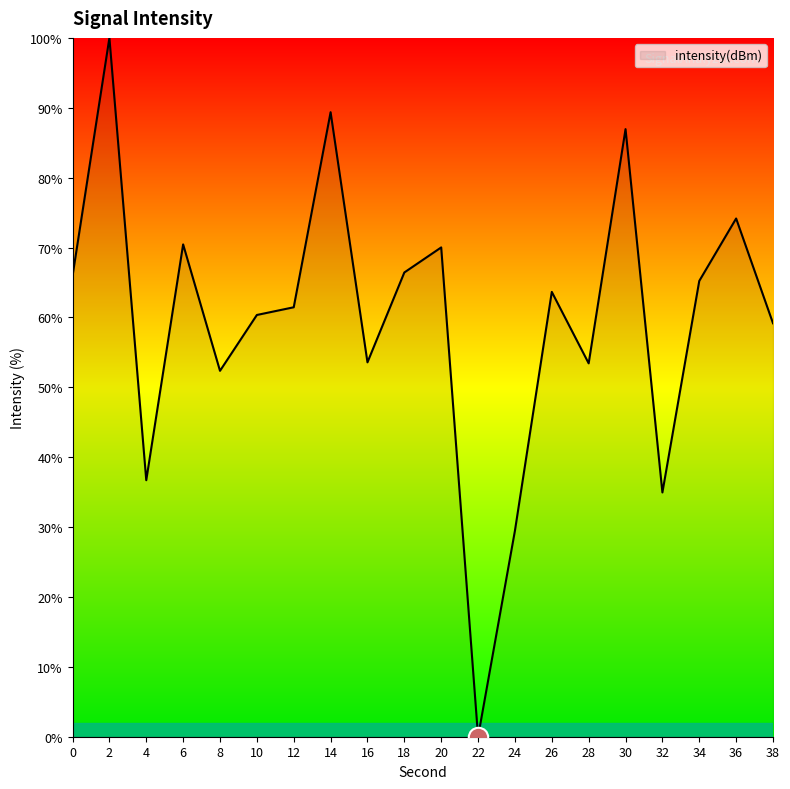

The chart shows a value of 66.4 at 18. True or false?

True